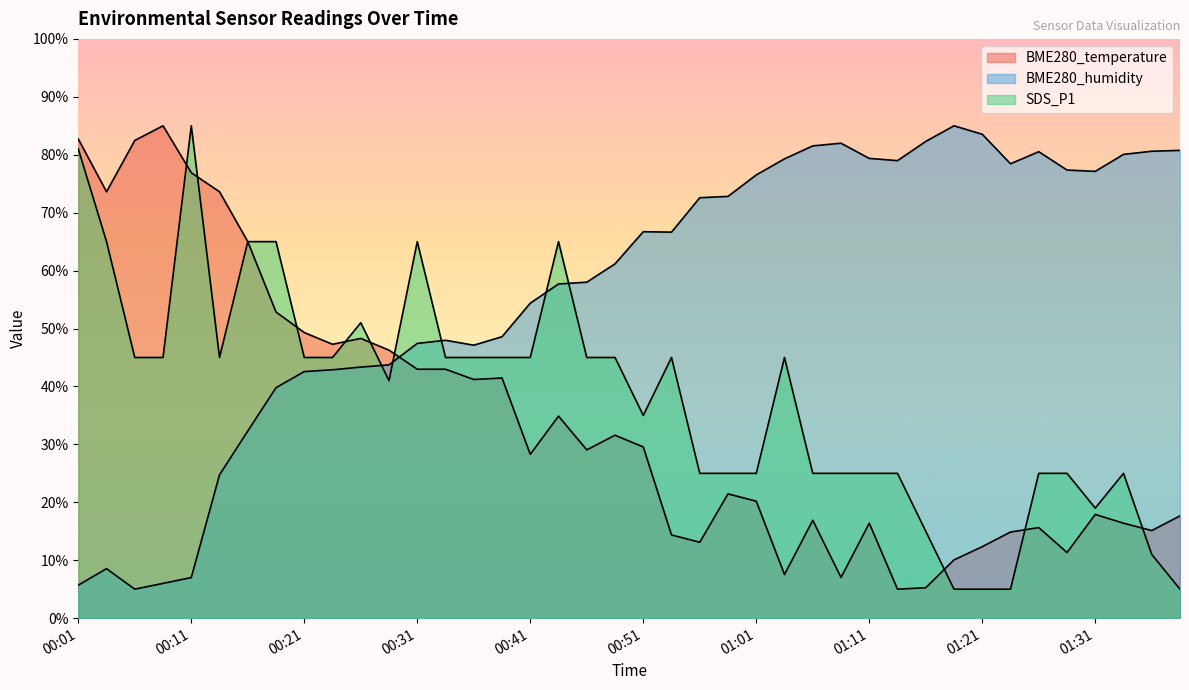

Where is the first local maximum for SDS_P1?

00:11